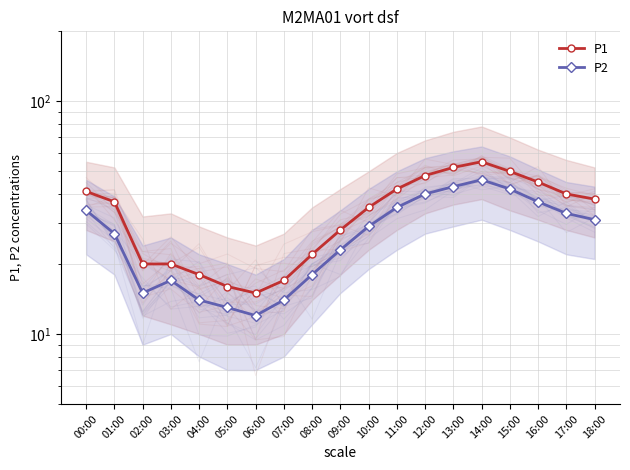

The P1 series shows 8 at 03:00. True or false?

False